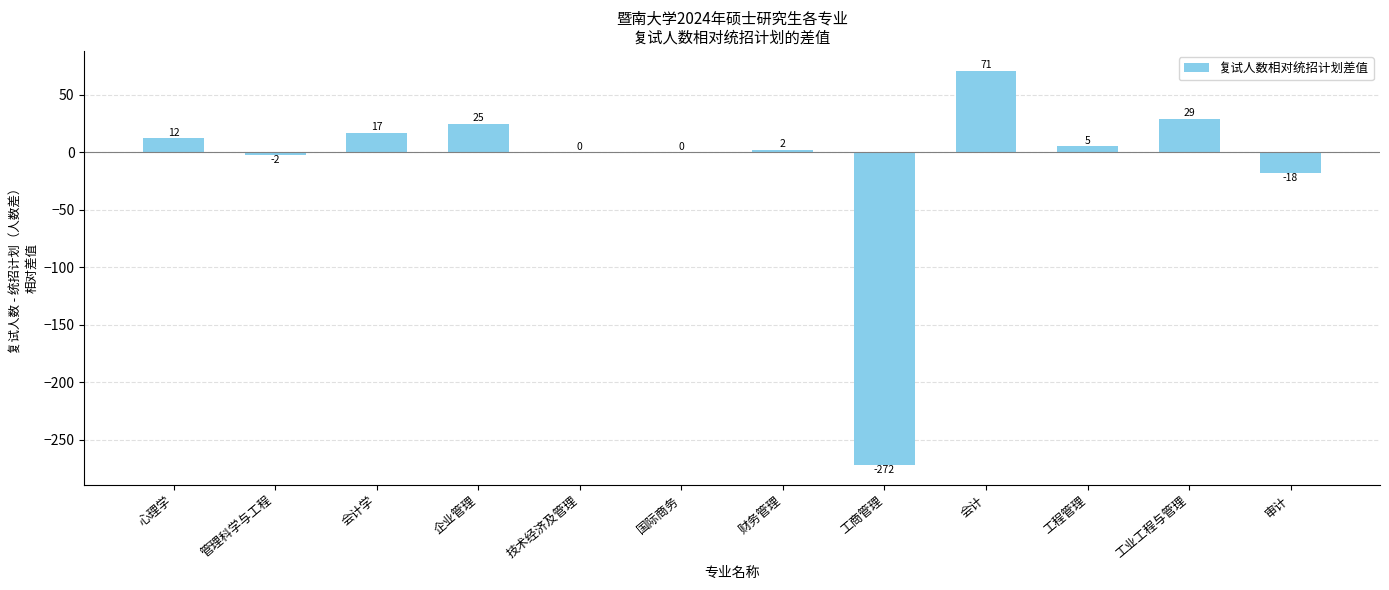

What is the sum of all values?

-131